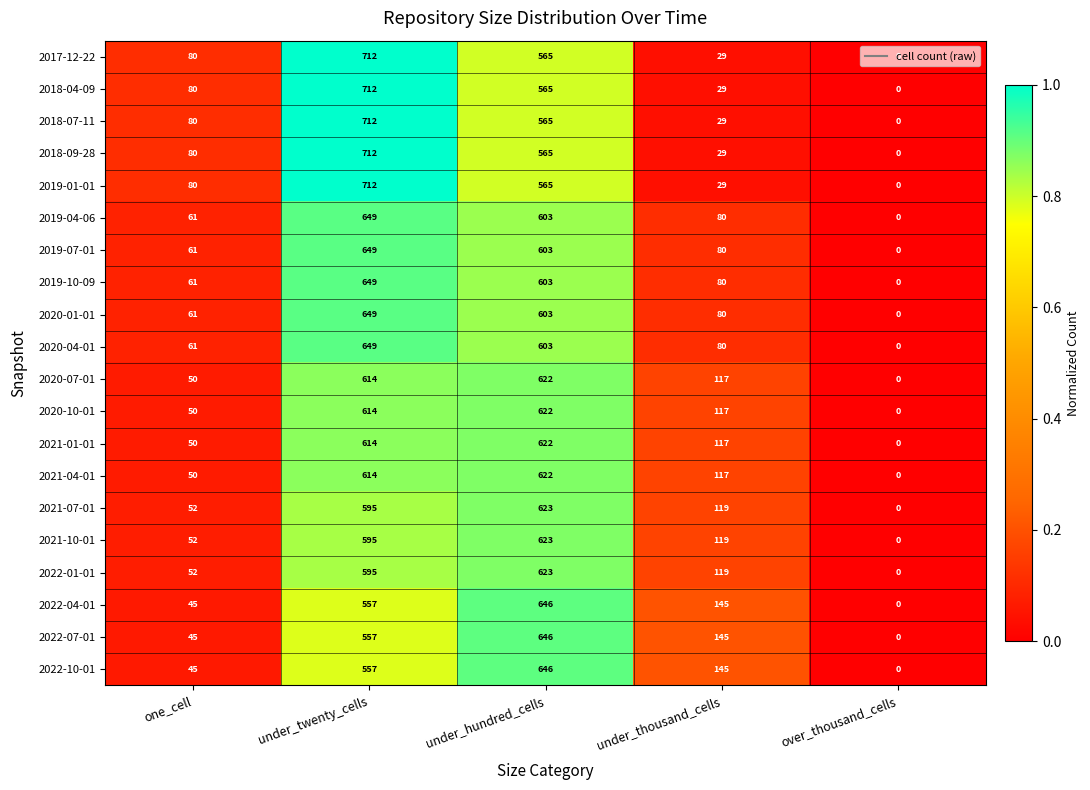

What is the difference between the second highest and second lowest values in the 2020-10-01 series?

564